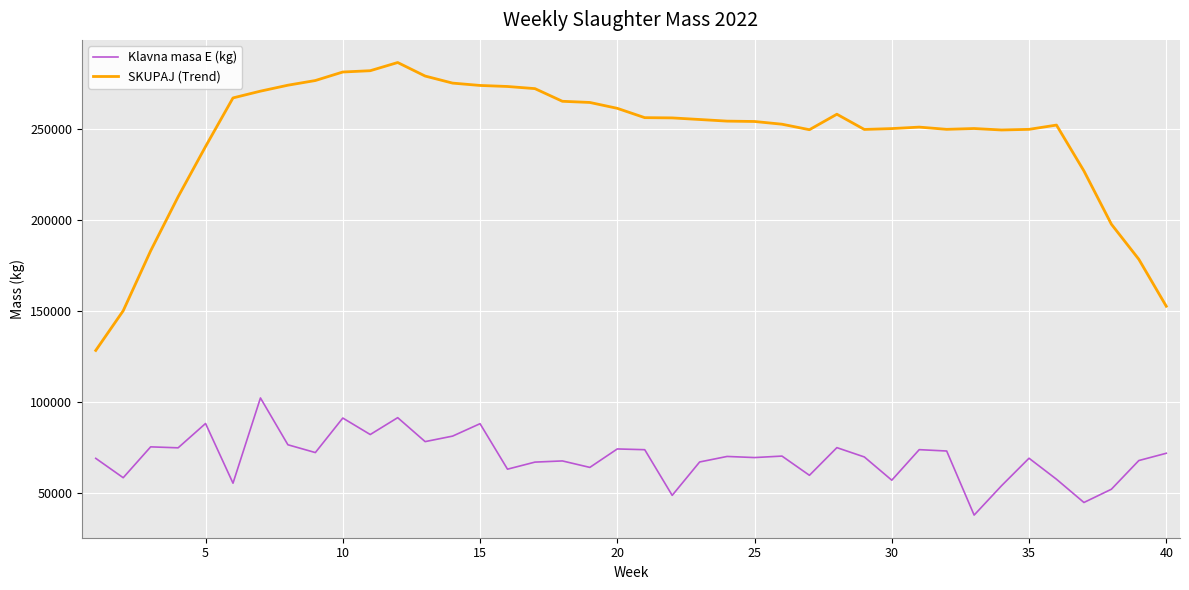

Which series has the largest total across all categories?

SKUPAJ (Trend)